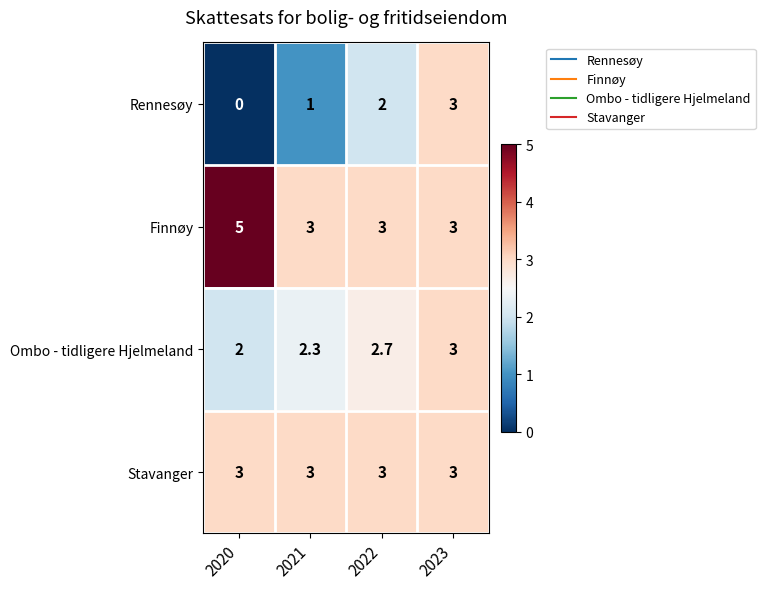

What is the sum of the Finnøy values at 2020 and 2023?

8.0